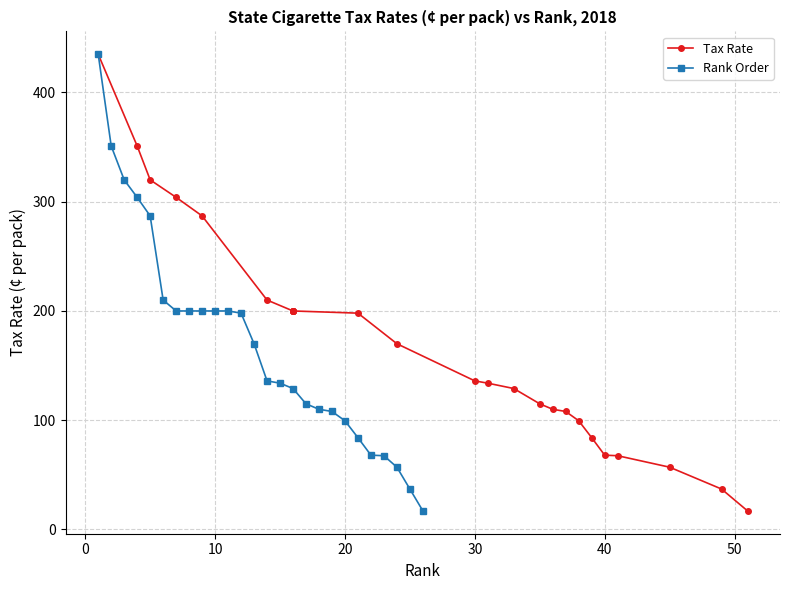

What is the highest value of the Rank Order series?

435.0